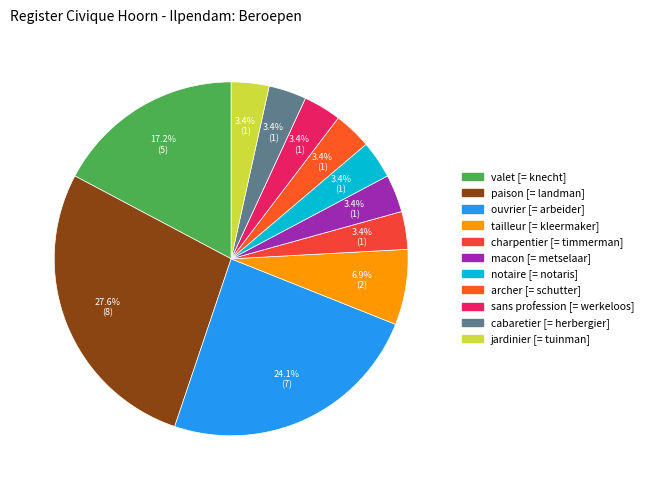

Which slice is the largest?

paison [= landman]